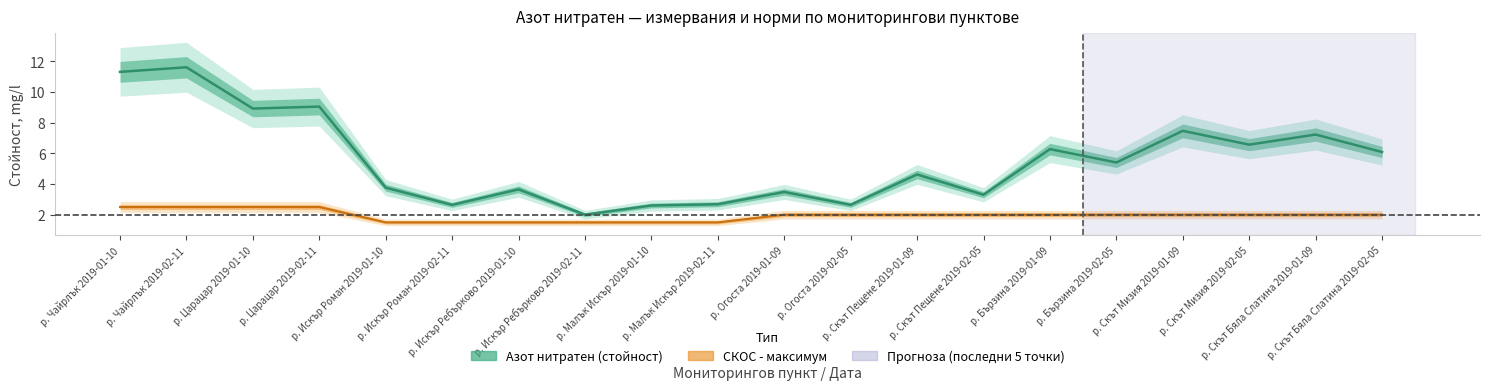

What is the greatest value displayed?

11.6